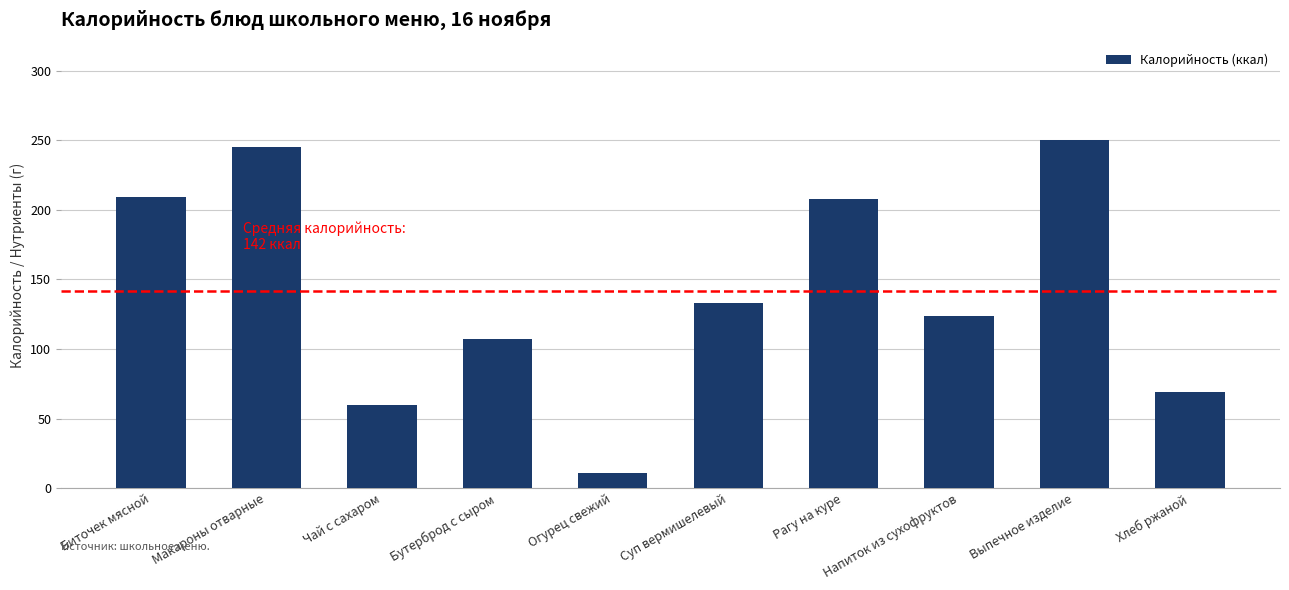

True or false: the data shows 60 at Чай с сахаром.

True